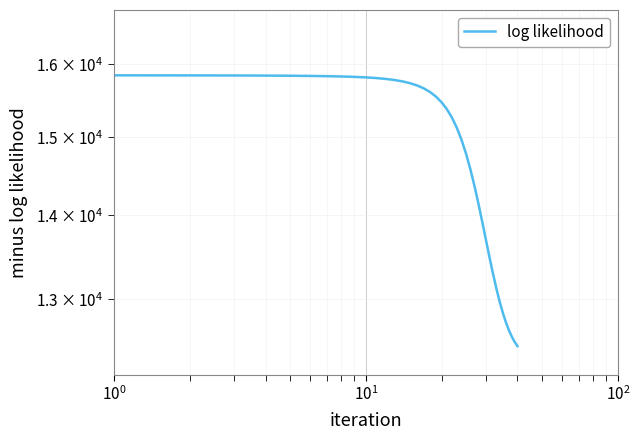

How many categories are shown in the chart?

40